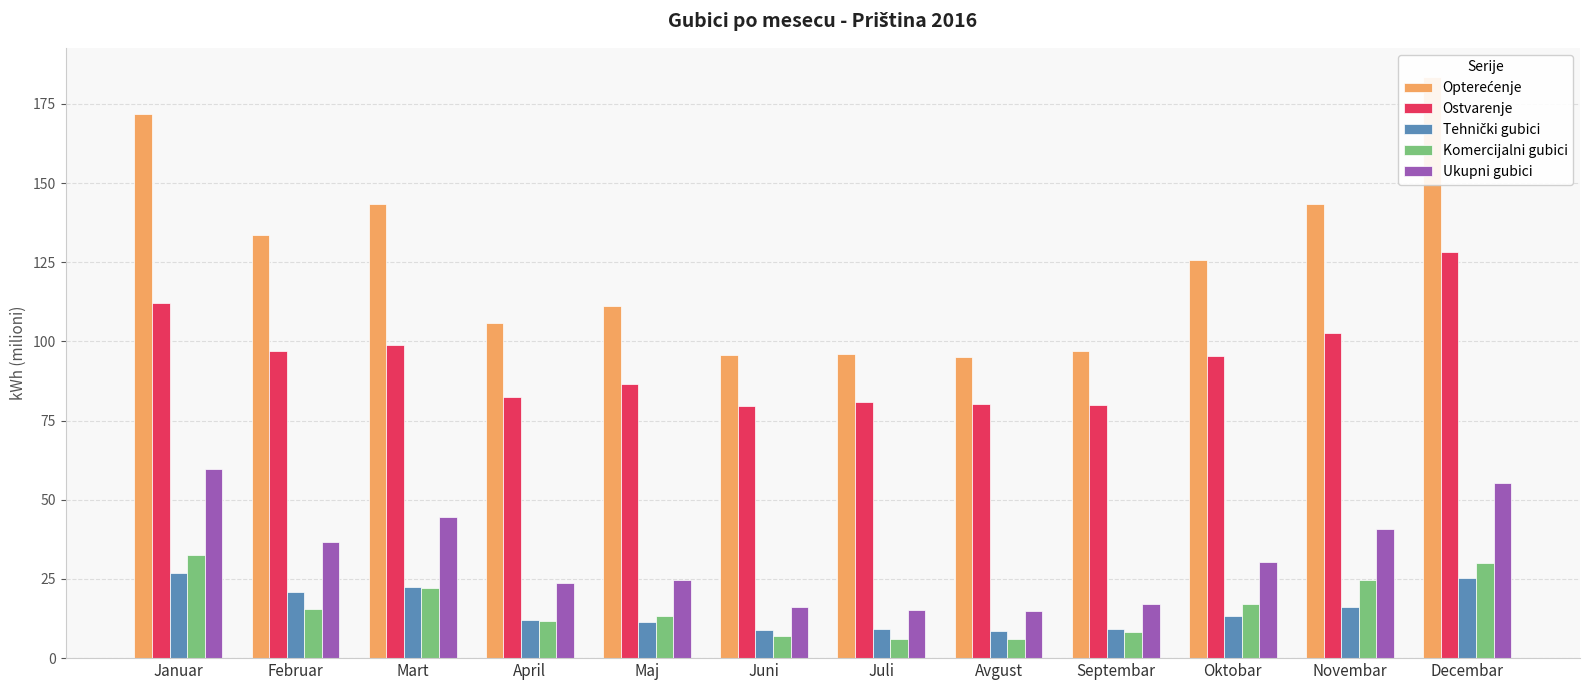

At which category is the sum across all series the highest?

Decembar